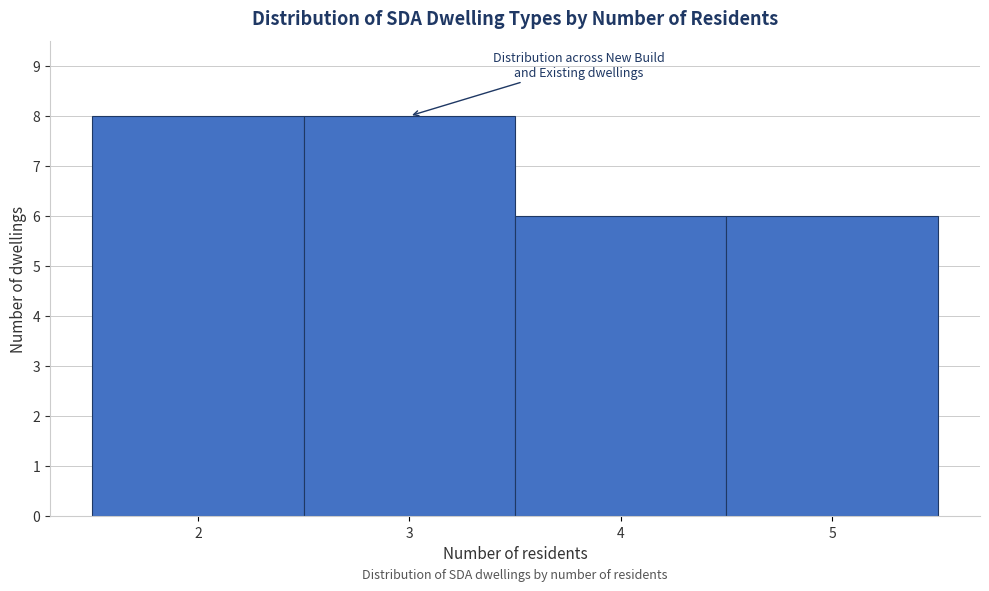

Reading left to right, list every bar in this chart as the range it spans on the x-axis followed by its height. The values are not printed on the chart, so give them approximately, as read against the axis.

1.5 to 2.5: 8
2.5 to 3.5: 8
3.5 to 4.5: 6
4.5 to 5.5: 6